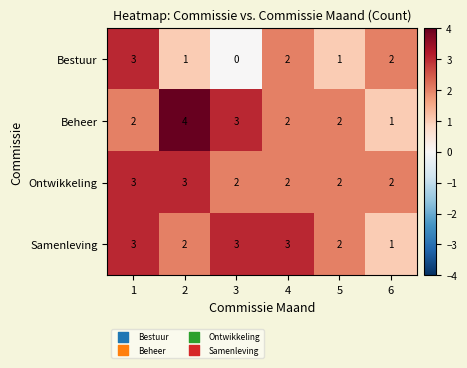

What is the difference between the highest and lowest values at 3?

3